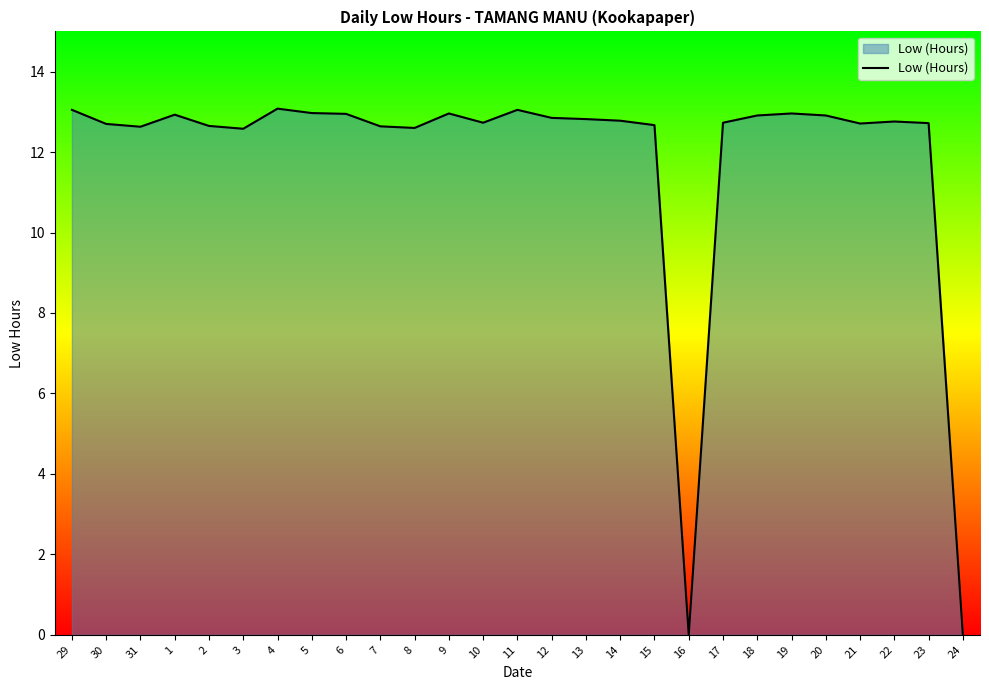

Where does the data first go above 12?

29